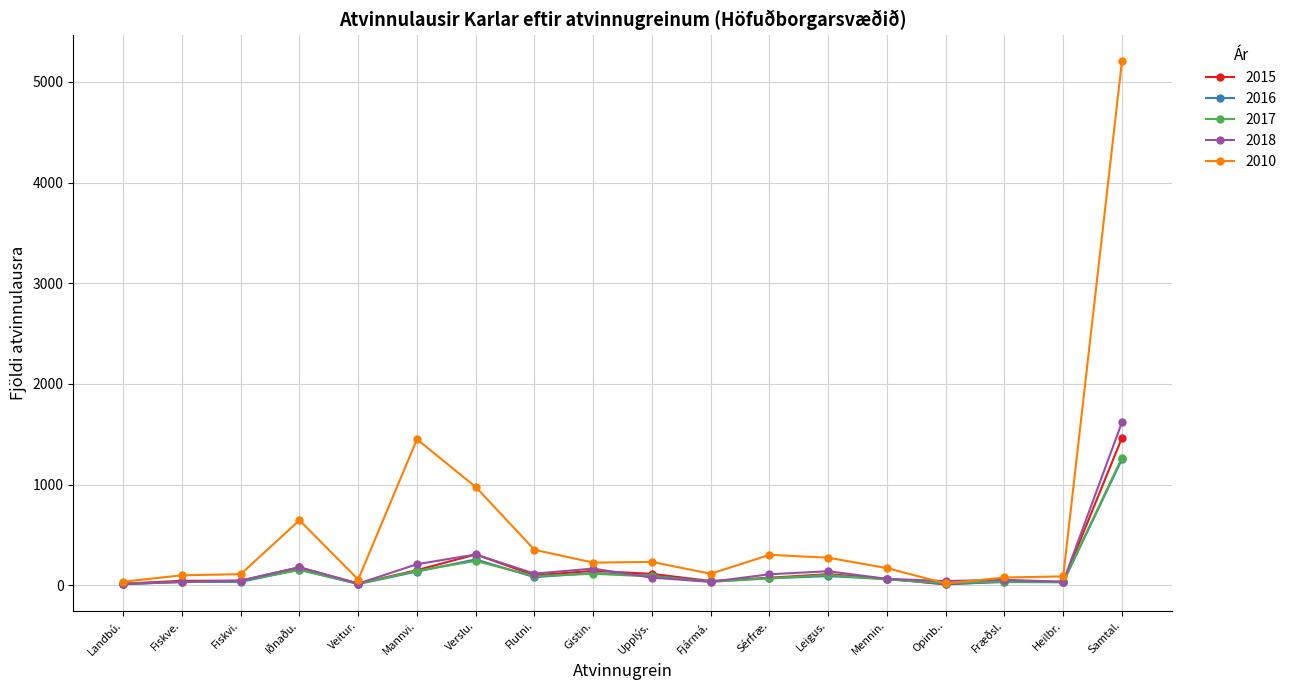

How many lines are shown in the chart?

5